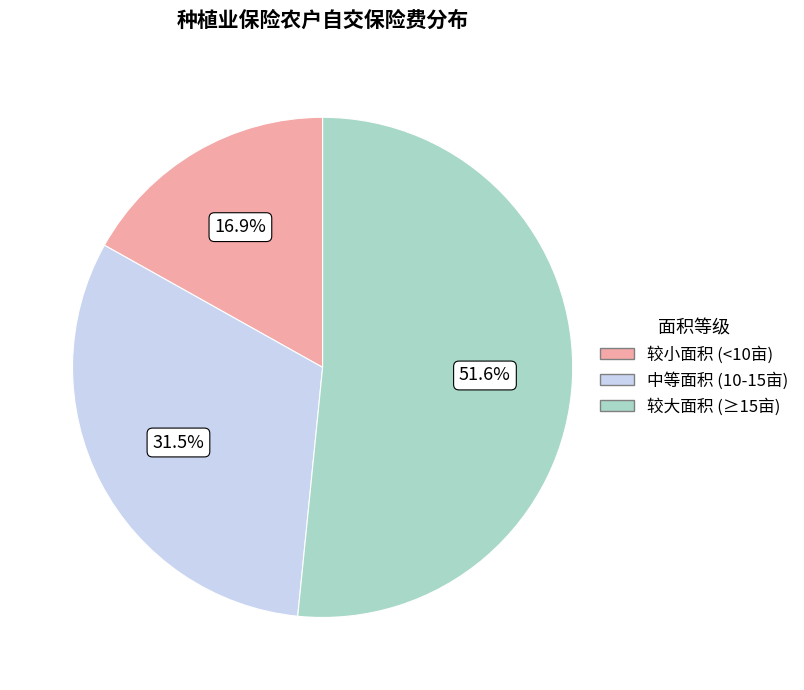

Does any single category account for the majority?

Yes